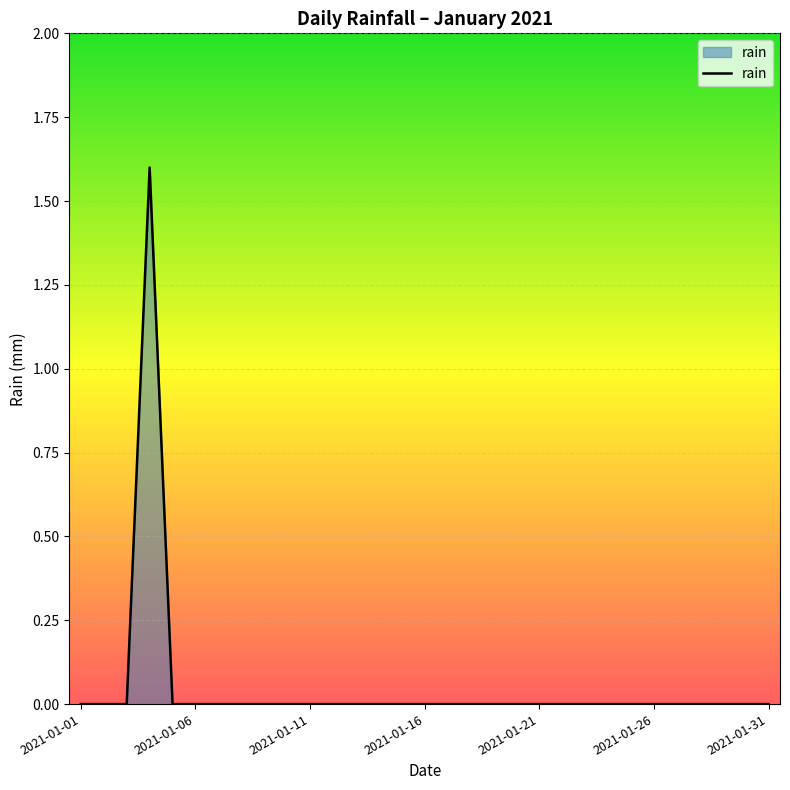

What is the difference between the maximum and minimum values?

1.6